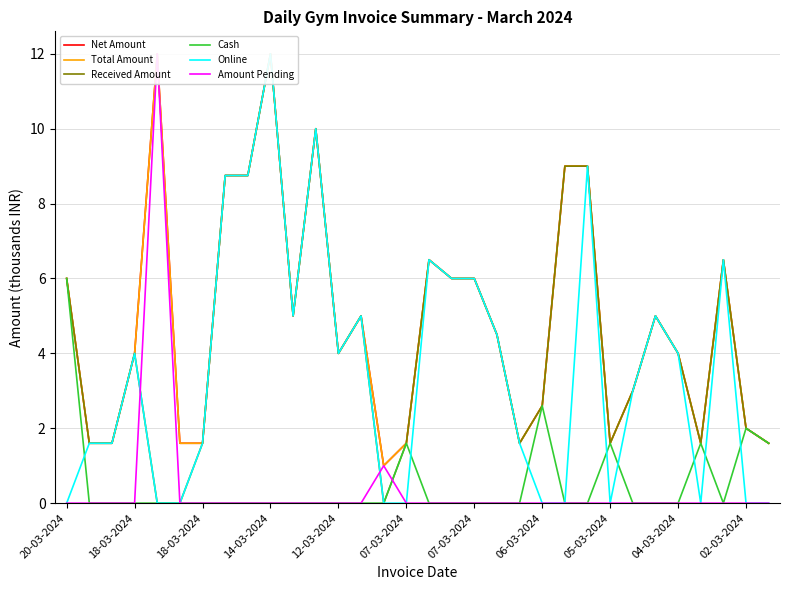

True or false: Online has a value of -5.6 at 02-03-2024.

False